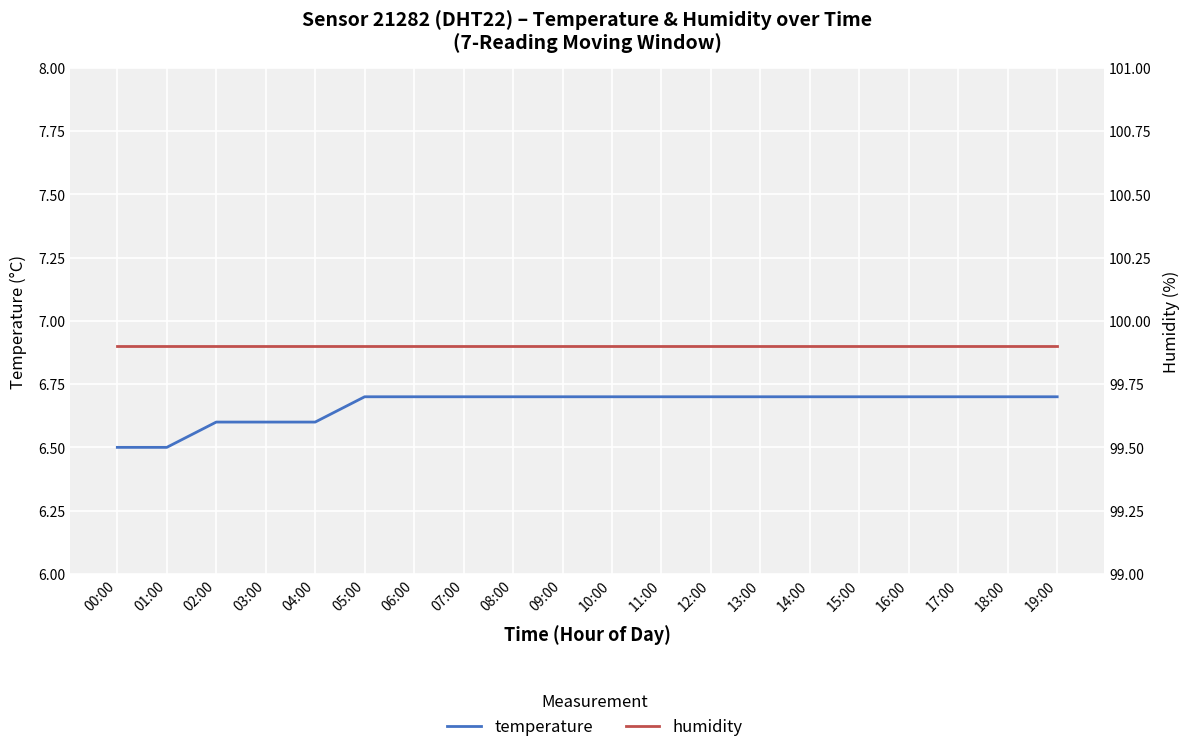

What are all the series names shown in the legend?

temperature, humidity